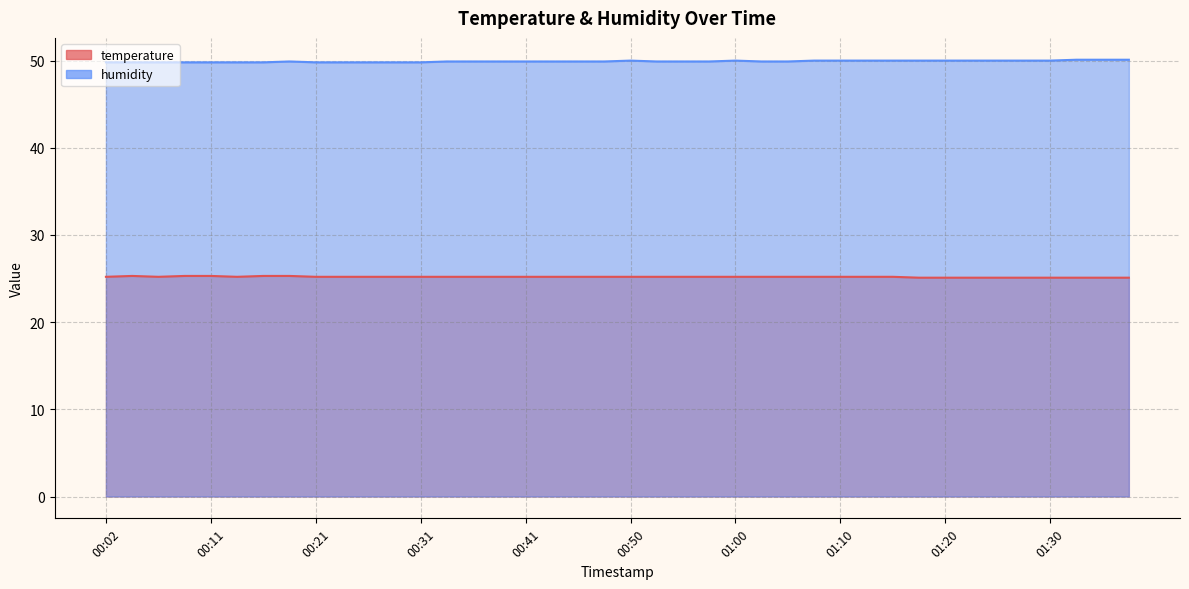

The value of humidity at 00:14 is 49.8. True or false?

True